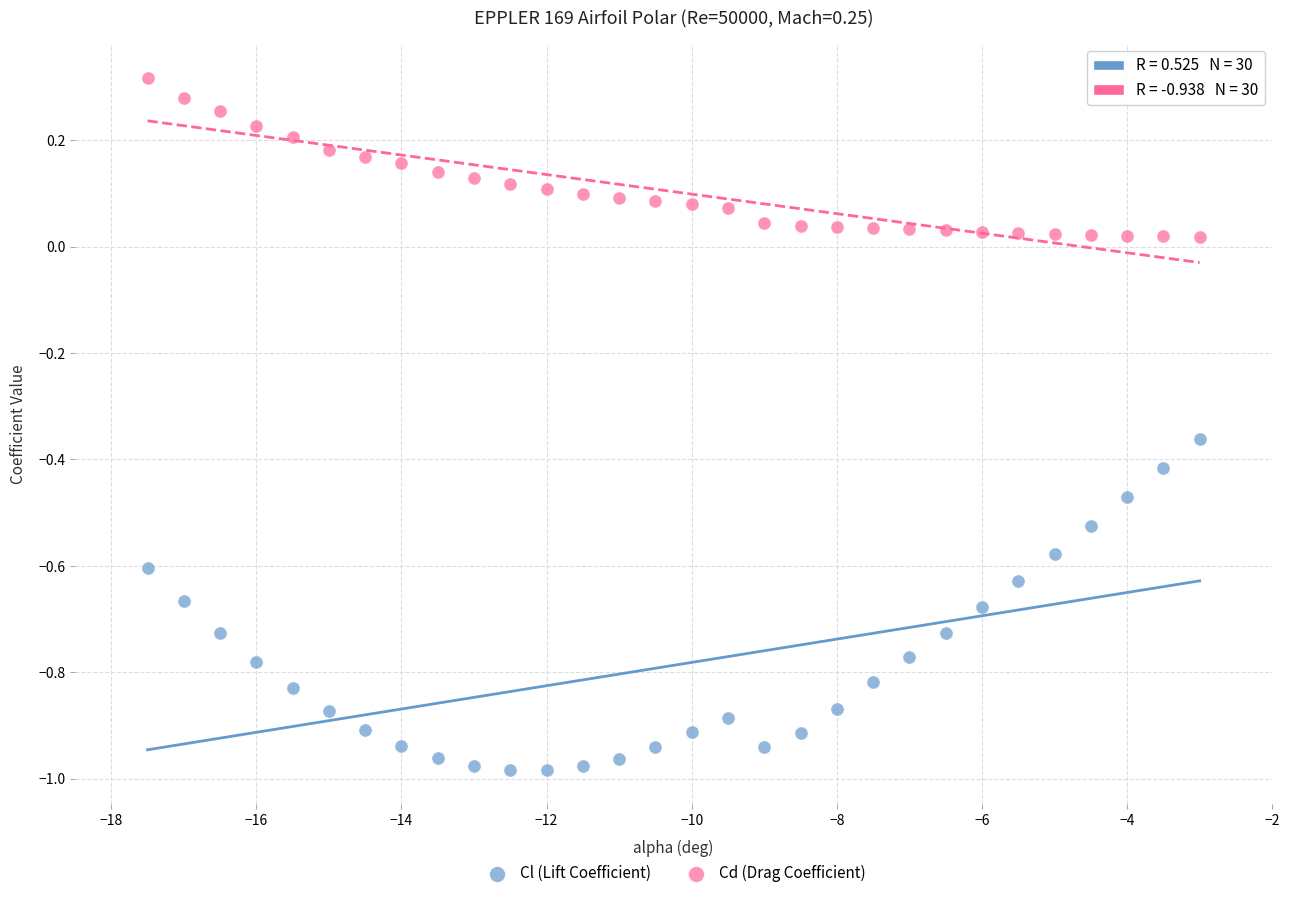

Which series reaches the maximum Y coordinate?

Cd (Drag Coefficient)